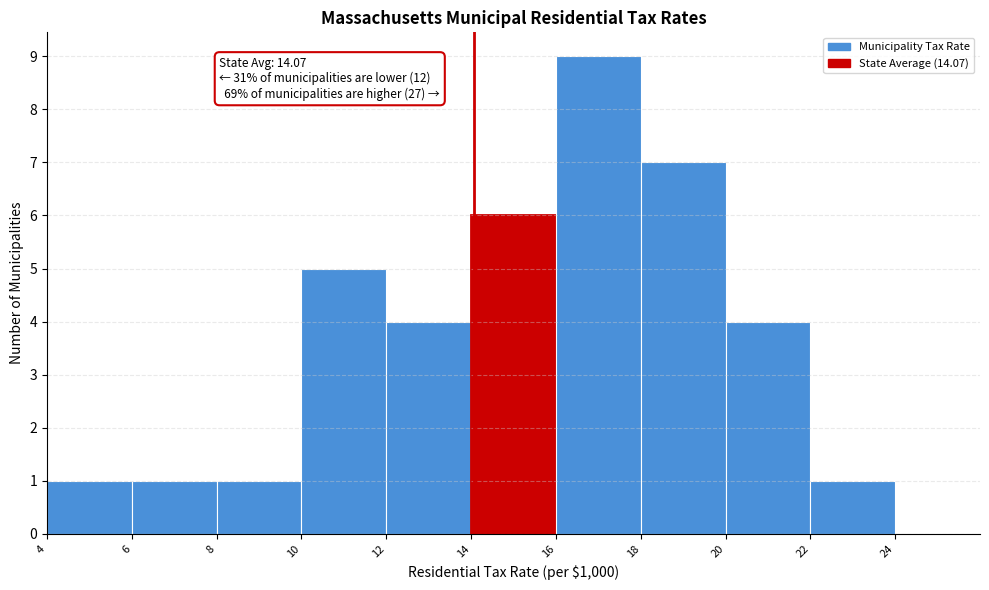

Over which range of the x-axis is the bar tallest?

16 to 18